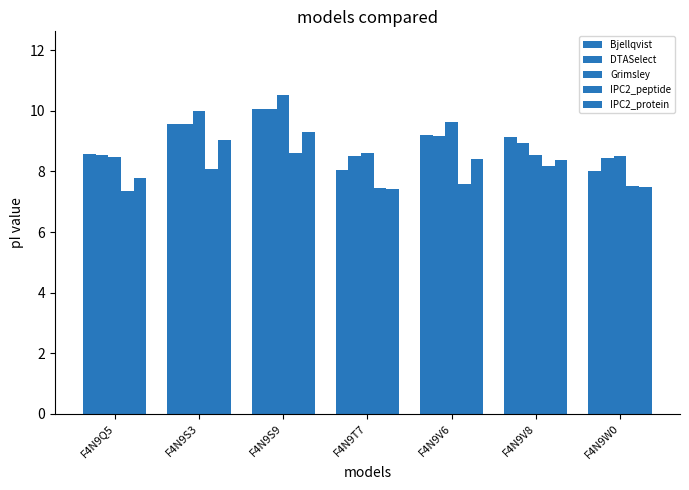

Reading left to right, extract all data points from this chart.

Bjellqvist: 8.6	9.6	10.1	8.1	9.2	9.1	8.0
DTASelect: 8.6	9.6	10.1	8.5	9.2	8.9	8.4
Grimsley: 8.5	10.0	10.5	8.6	9.6	8.6	8.5
IPC2_peptide: 7.4	8.1	8.6	7.4	7.6	8.2	7.5
IPC2_protein: 7.8	9.0	9.3	7.4	8.4	8.4	7.5